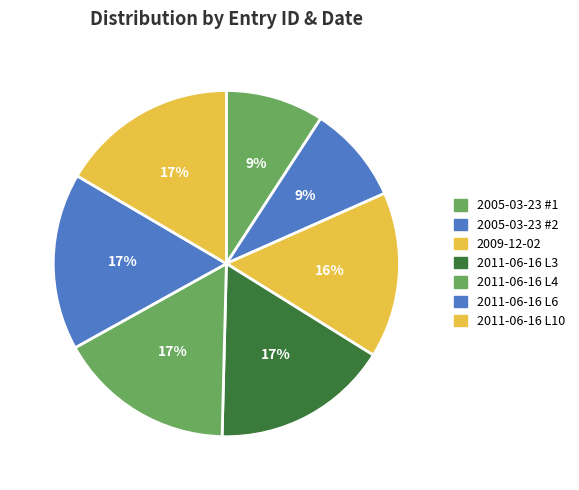

Rank the categories by value from highest to lowest.

2011-06-16 (18698), 2011-06-16 (18693), 2011-06-16 (18687), 2011-06-16 (18686), 2009-12-02, 2005-03-23, 2005-03-23